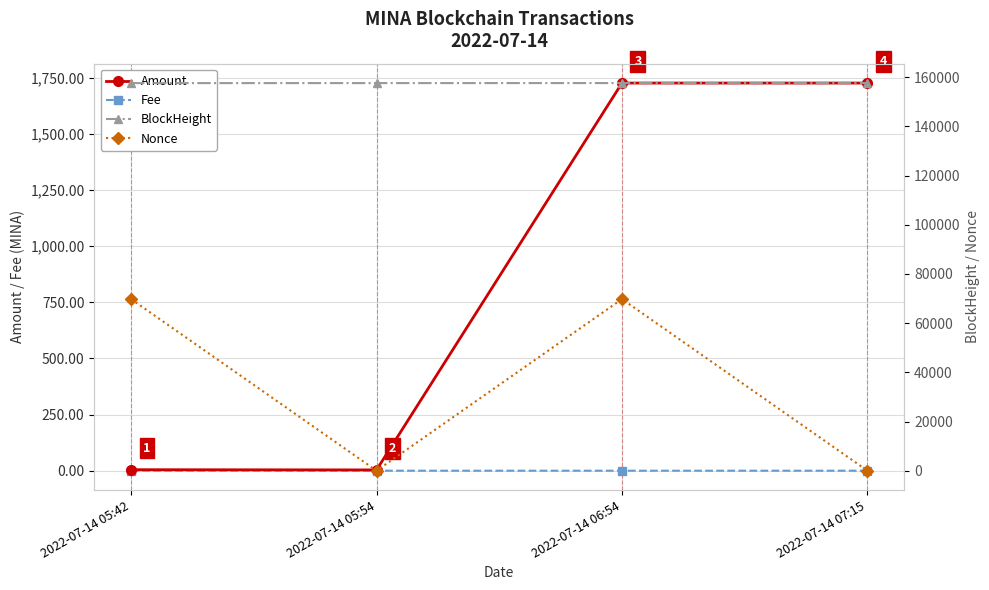

Which series has the largest range (max minus min)?

Nonce